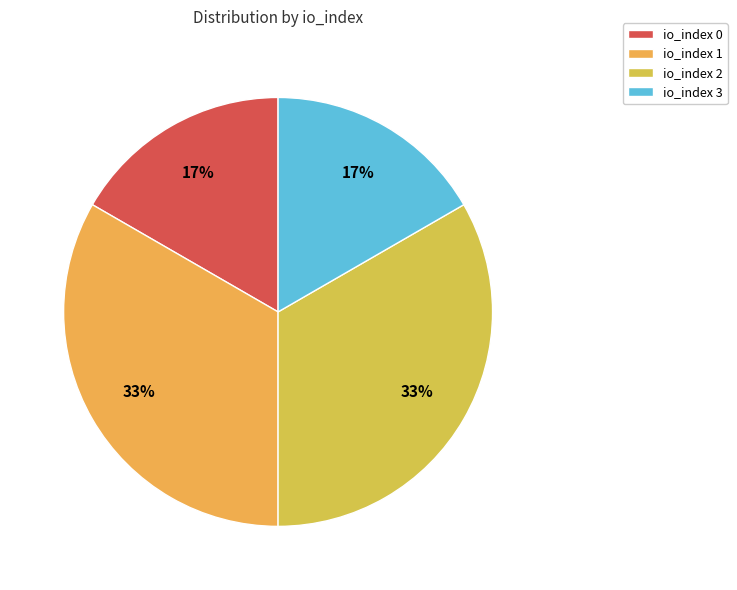

How many segments does this pie chart have?

4